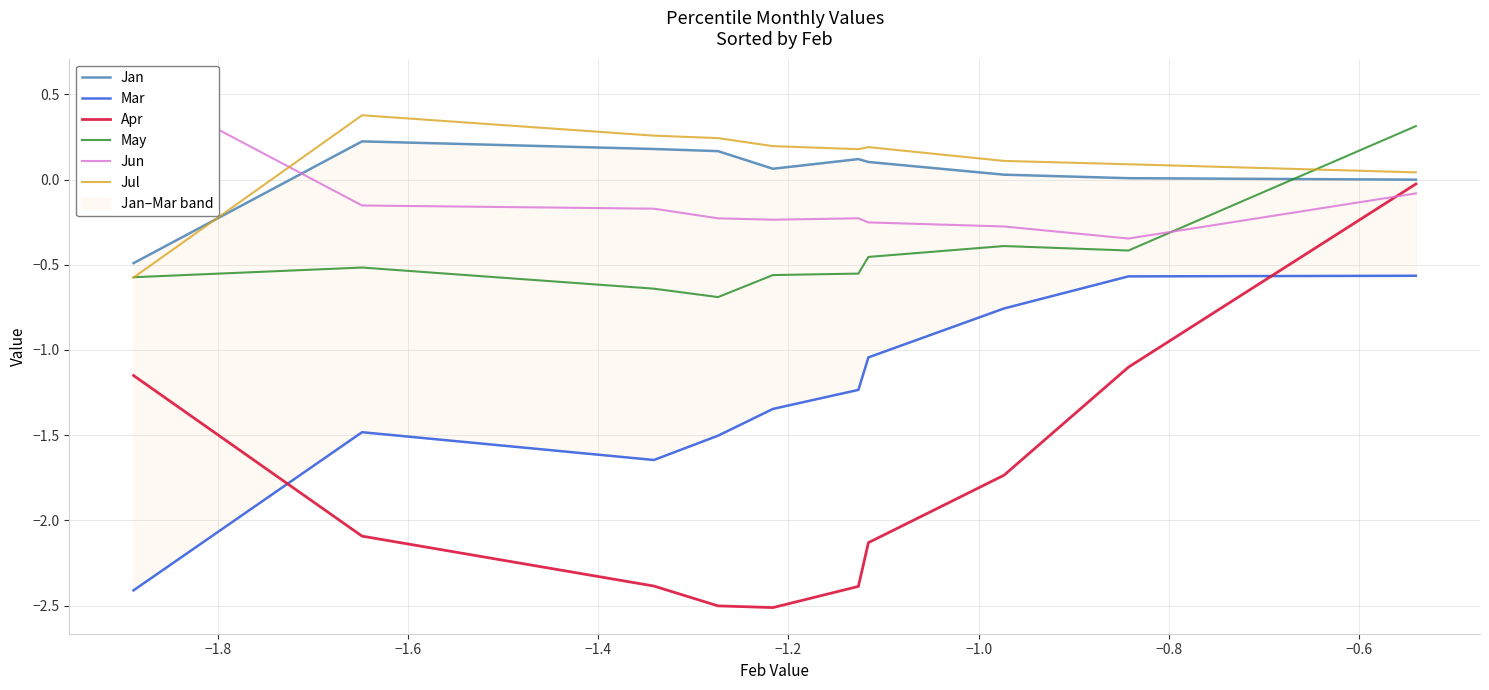

True or false: Jul and Apr intersect in this chart.

False